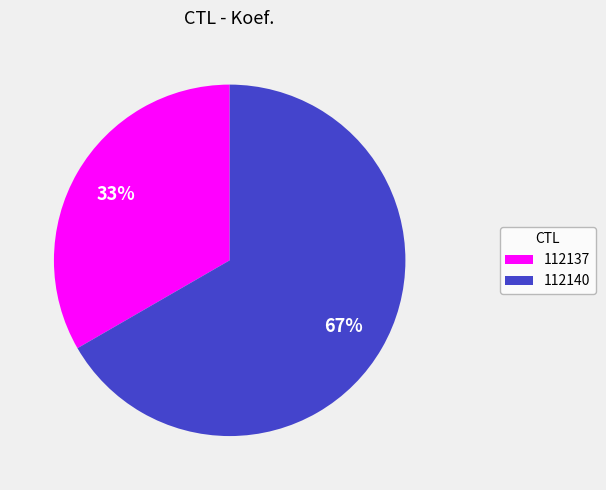

To the nearest percent, what percentage of the pie is 112140?

67%